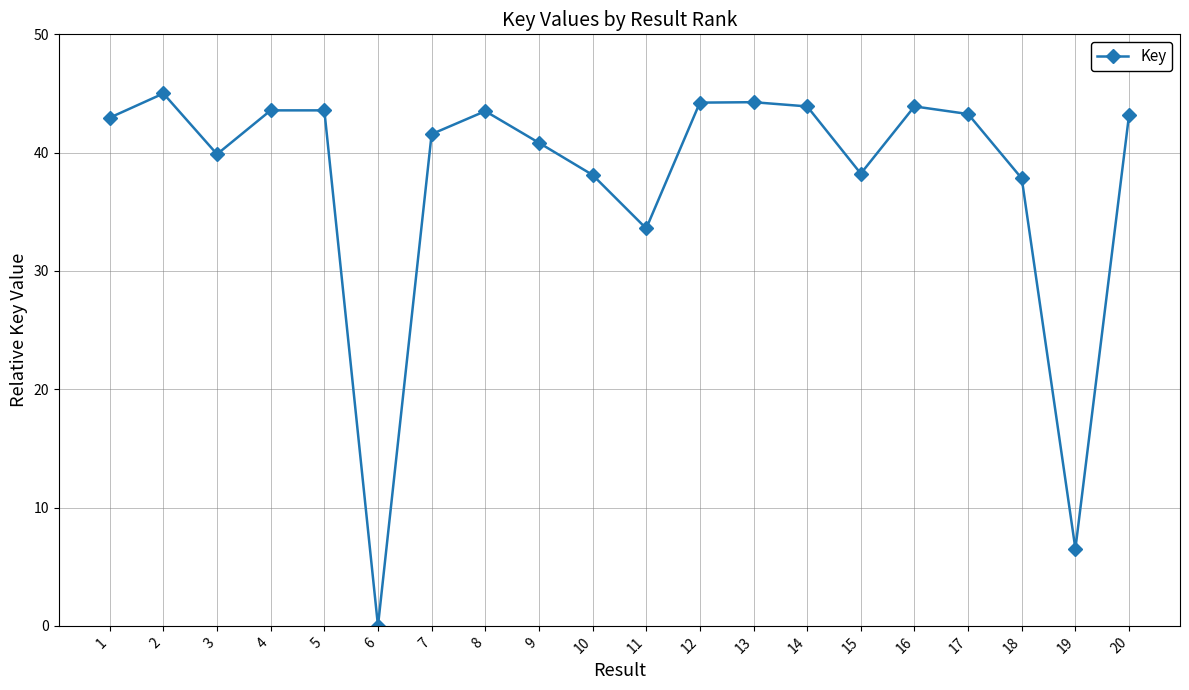

What is the sum of all values?

757.9